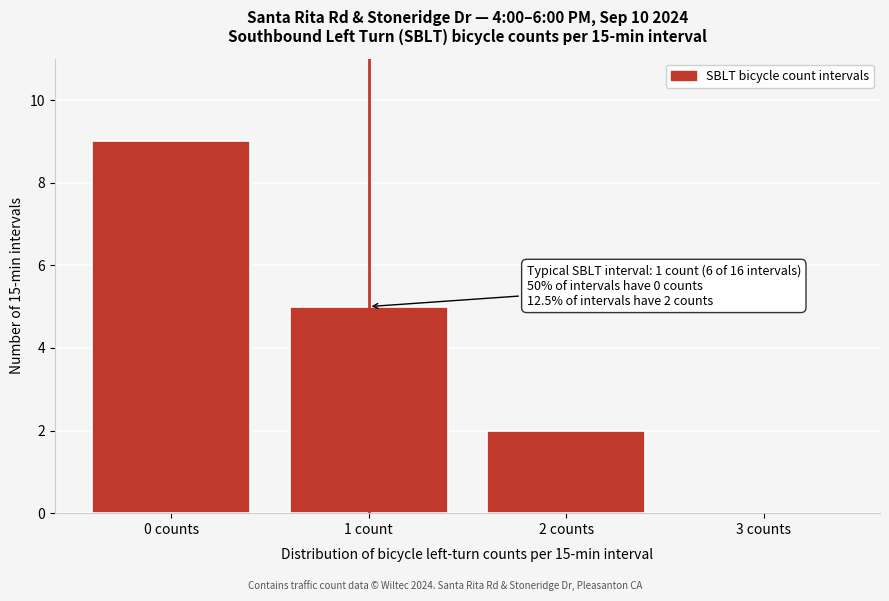

Reading right to left, what are all the values shown in this chart?

3 counts=0	2 counts=2	1 count=5	0 counts=9